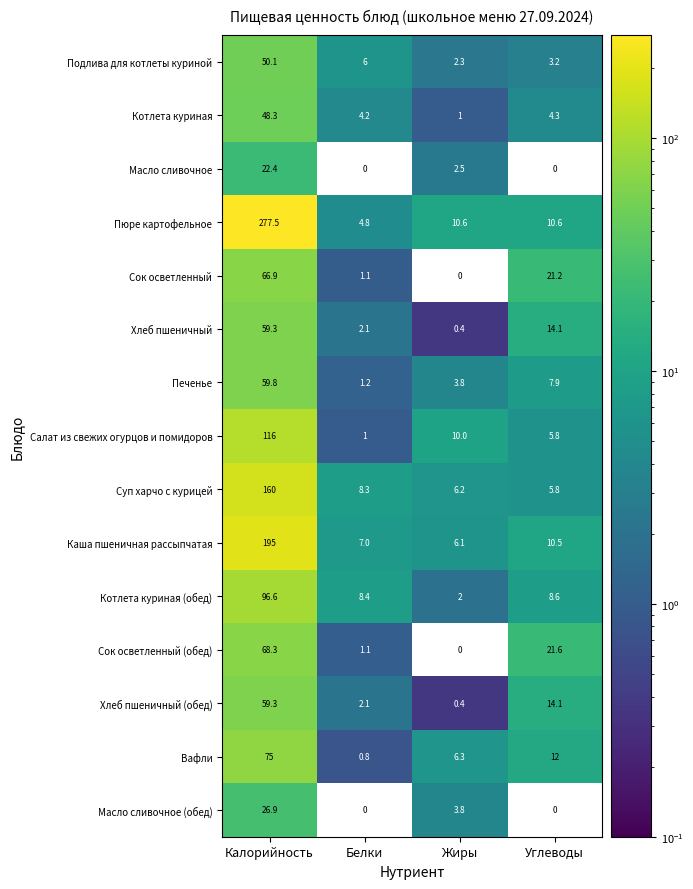

Read the Вафли value at Белки.

0.8